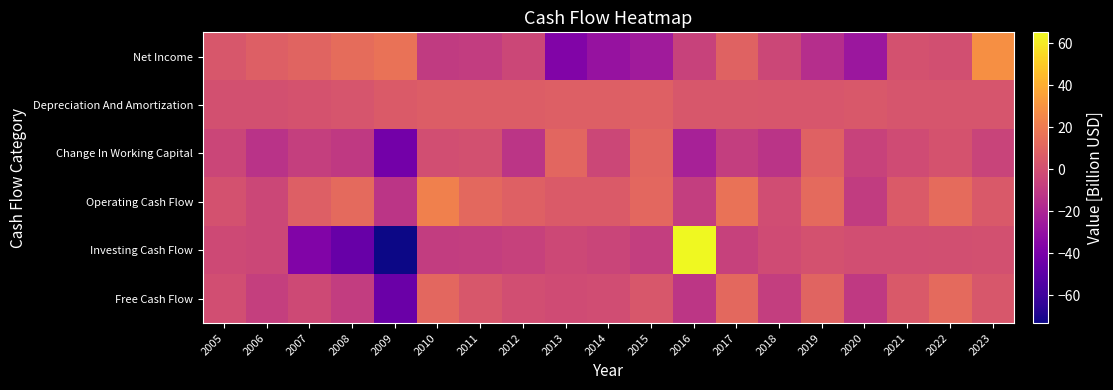

Which series changed the most between 2005 and 2007?

Investing Cash Flow